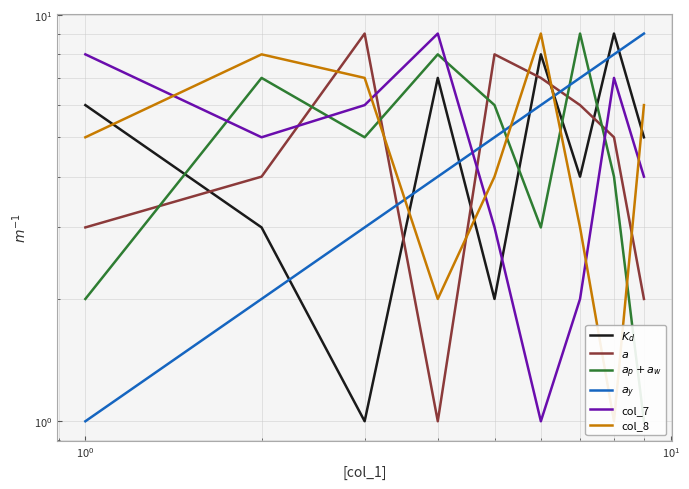

In $a_p + a_w$, how many points are lower than both neighbors (excluding endpoints)?

2